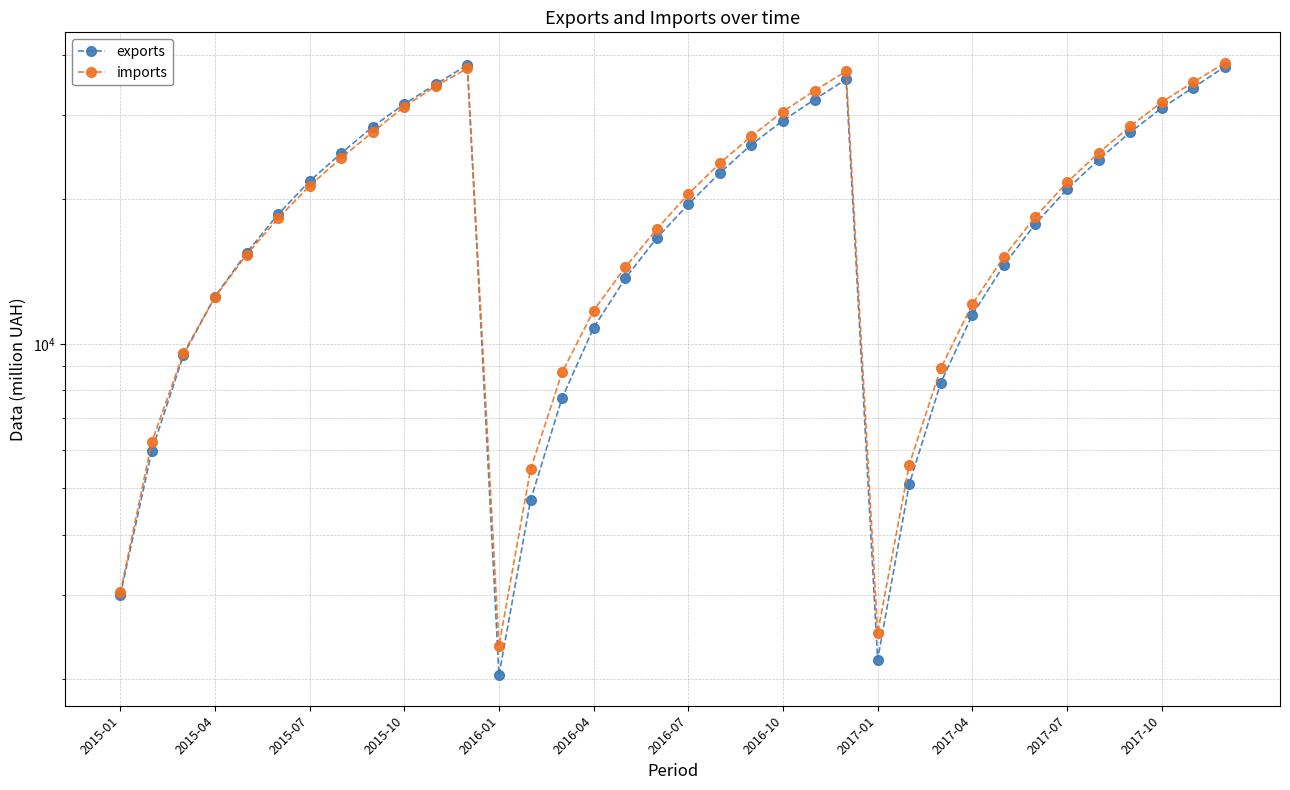

What is the difference between the maximum and minimum values in the imports series?

36149.5